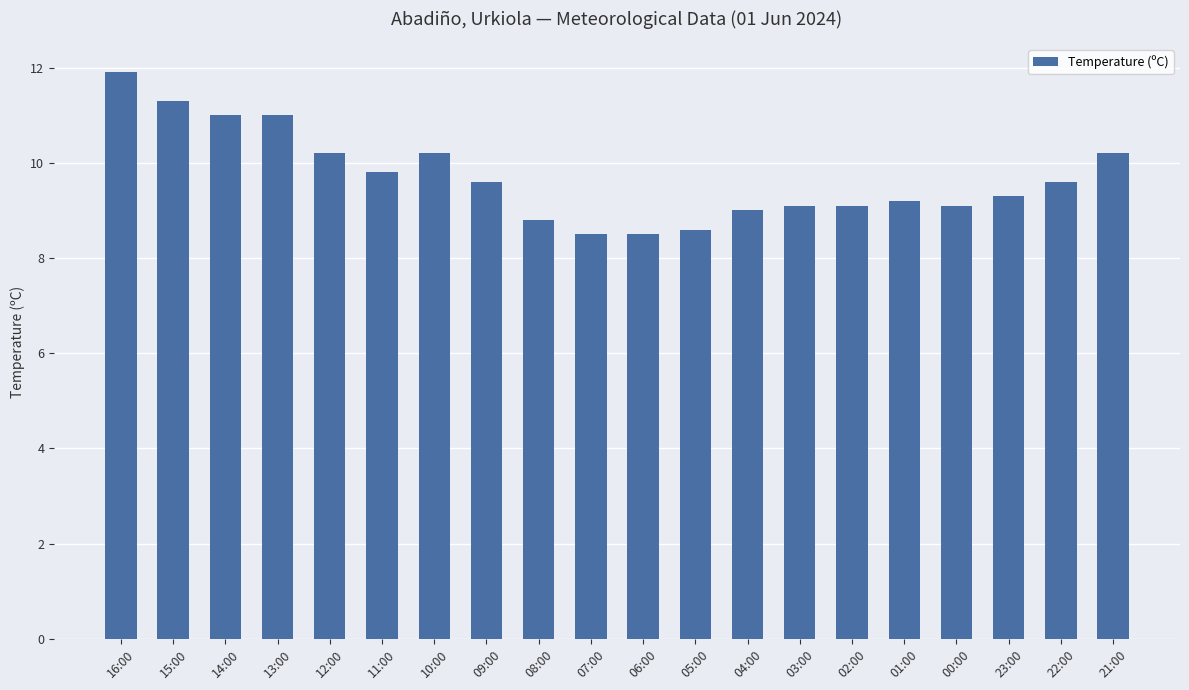

What is the smallest value displayed?

8.5